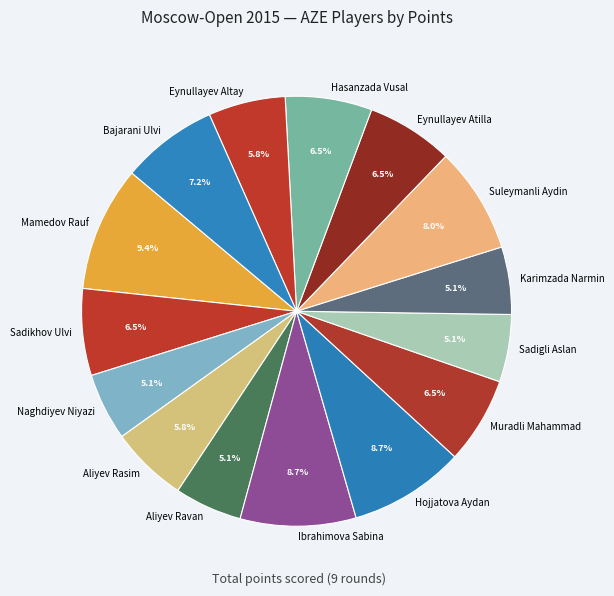

To the nearest percent, what is the combined percentage of Aliyev Ravan and Muradli Mahammad?

12%